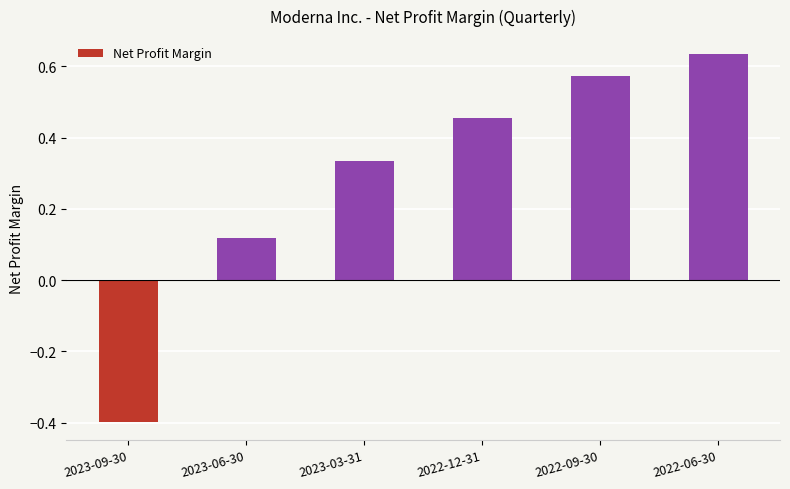

List the labels in order of value, largest first.

2022-06-30, 2022-09-30, 2022-12-31, 2023-03-31, 2023-06-30, 2023-09-30